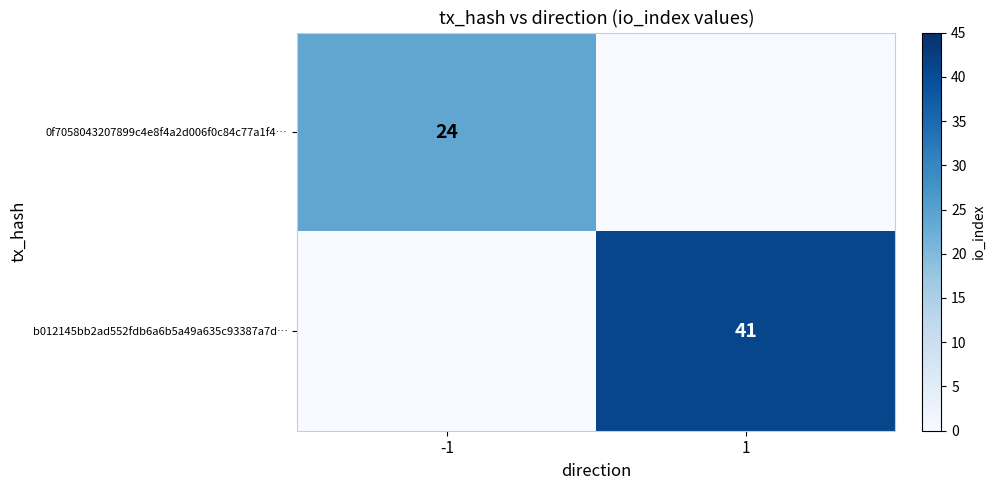

The b012145bb2ad552fdb6a6b5a49a635c93387a7d… series shows 61 at 1. True or false?

False